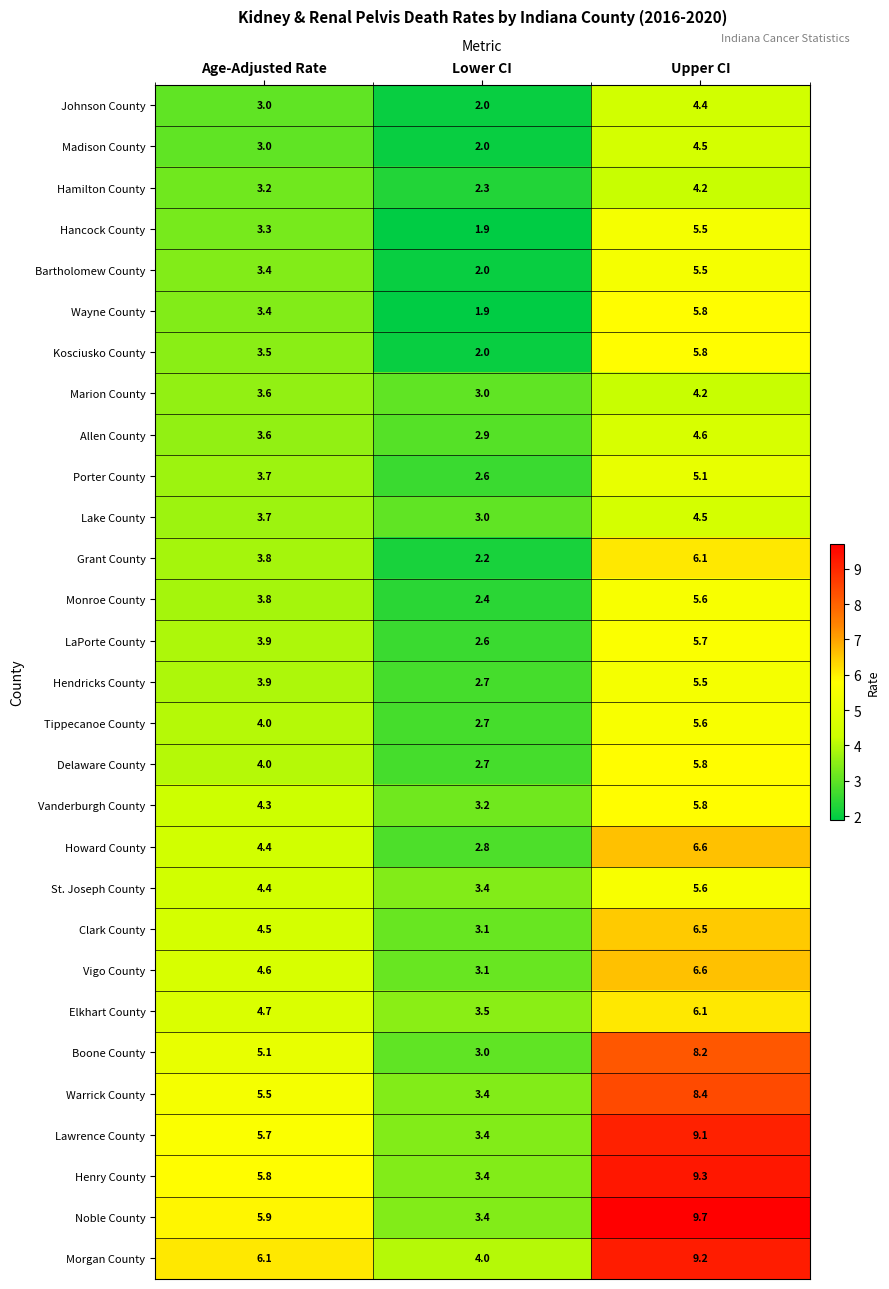

What is the minimum value for Hamilton County?

2.3